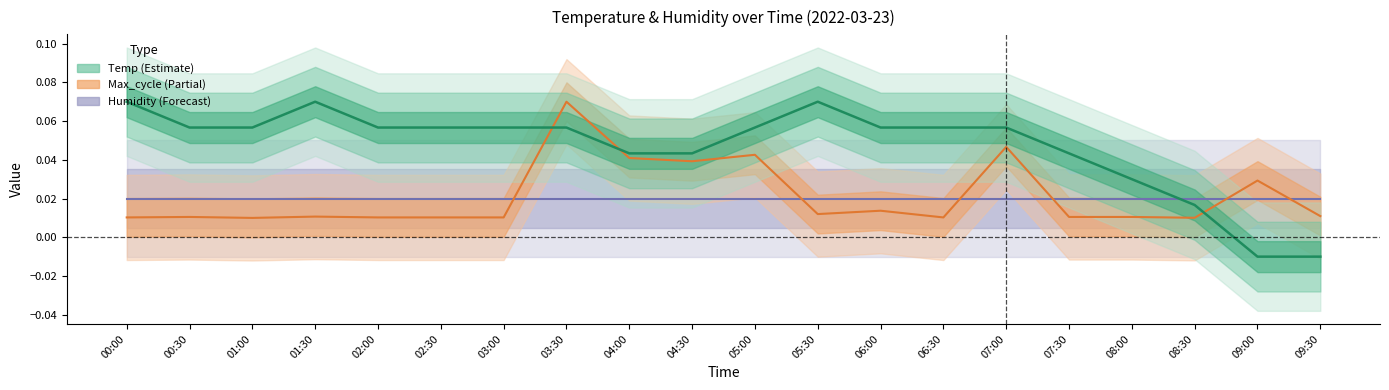

Is it true that Max_cycle equals 0.0 at 09:00?

True